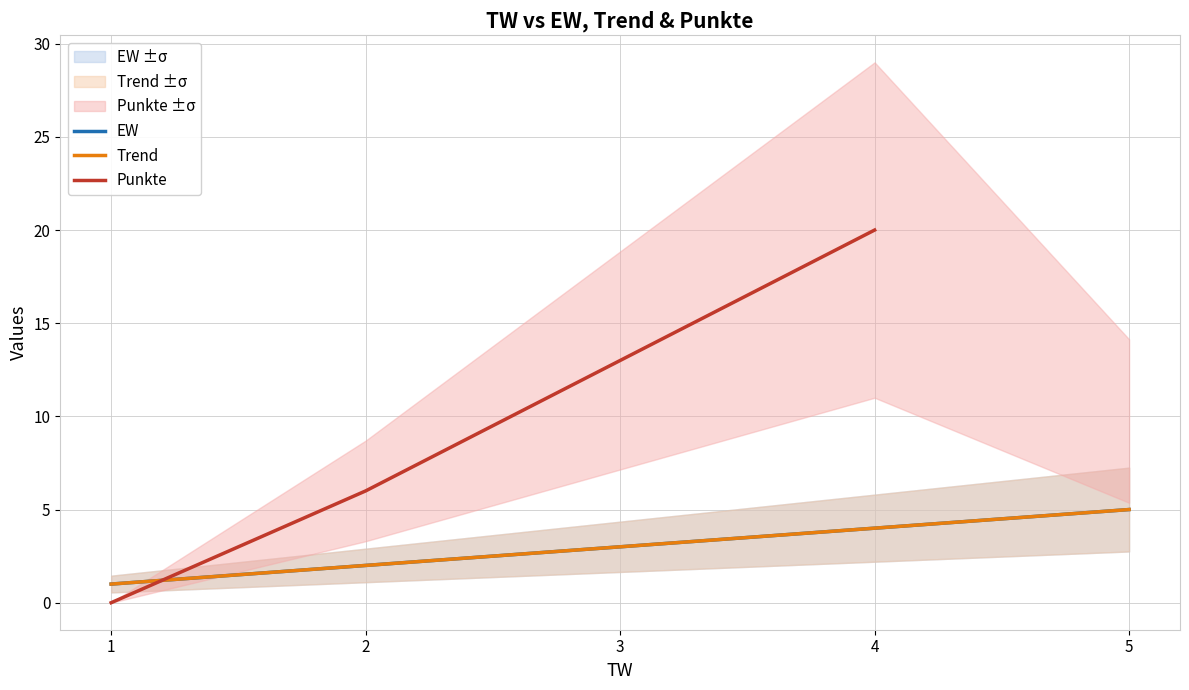

After their last crossing, which series has the higher values: Punkte or EW?

Punkte